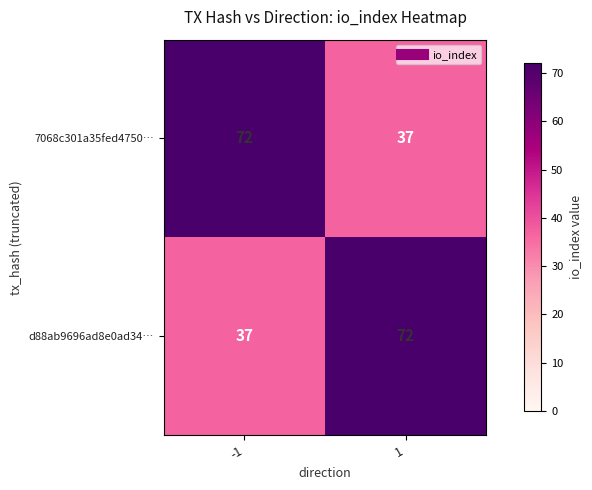

What is the minimum value for d88ab9696ad8e0ad34…?

37